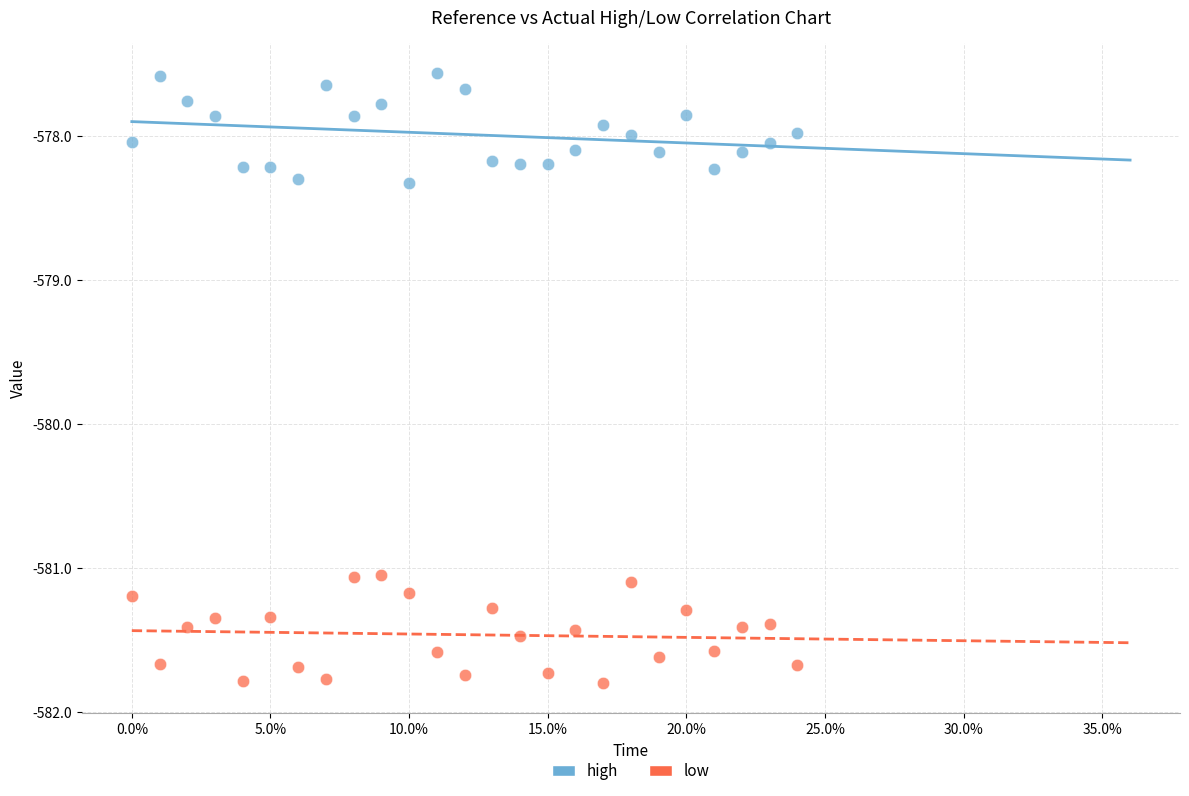

Which series contains the highest Y value?

high